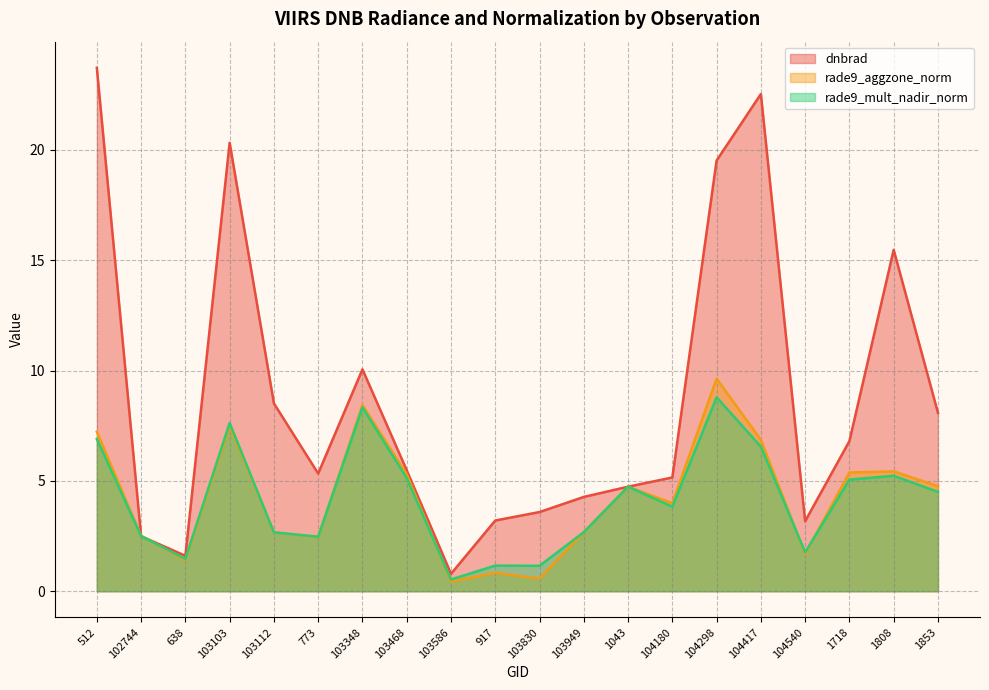

How many distinct data groups are displayed?

3